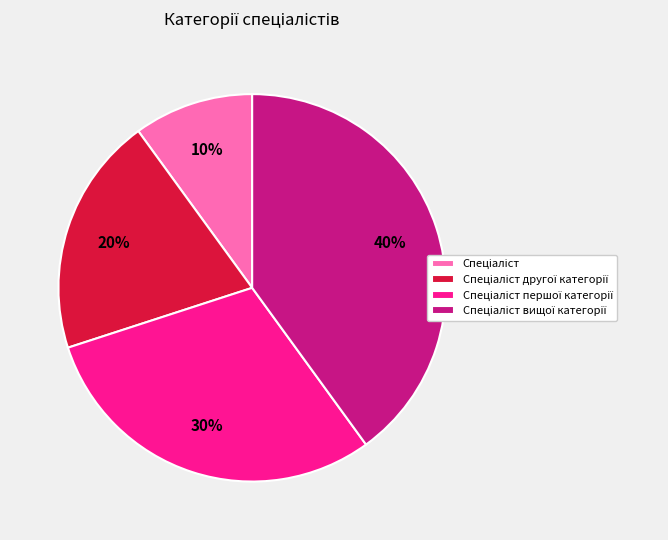

To the nearest percent, what is the average slice percentage?

25%